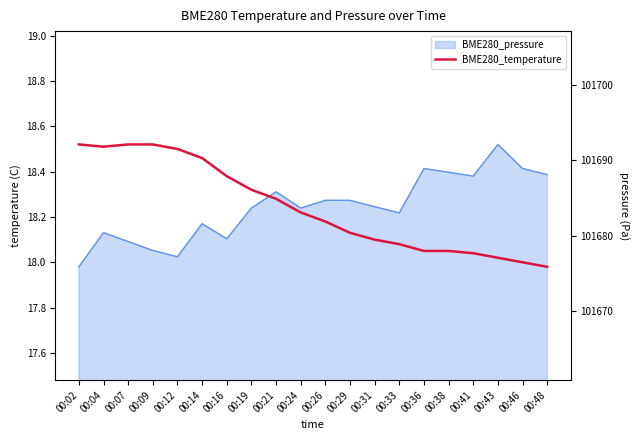

What is the minimum value shown in the chart?

18.0